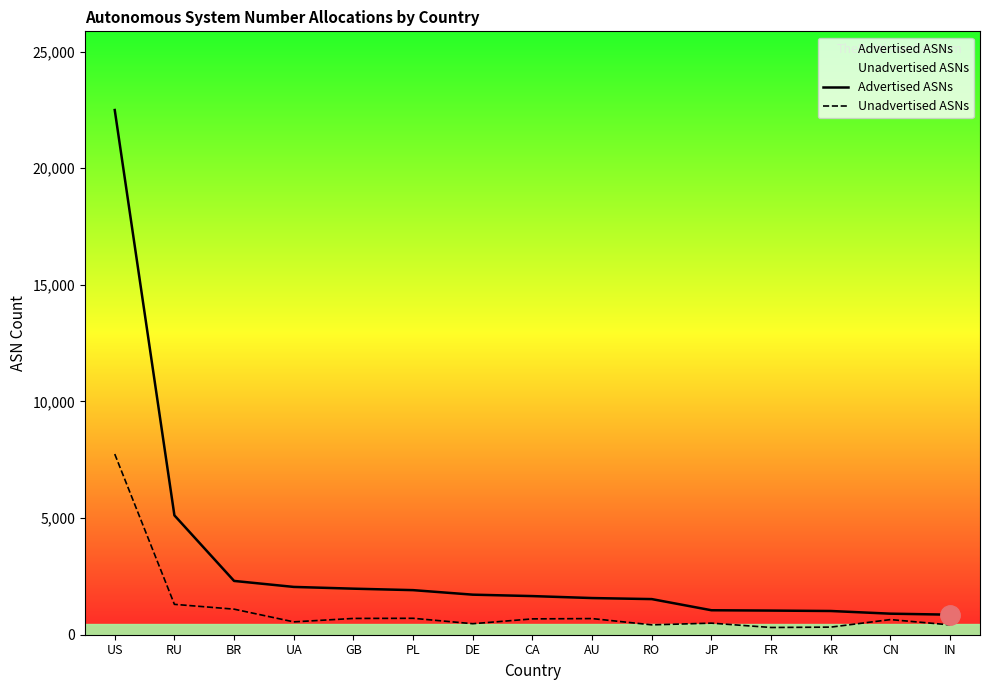

Where is the first local maximum for Unadvertised ASNs?

PL